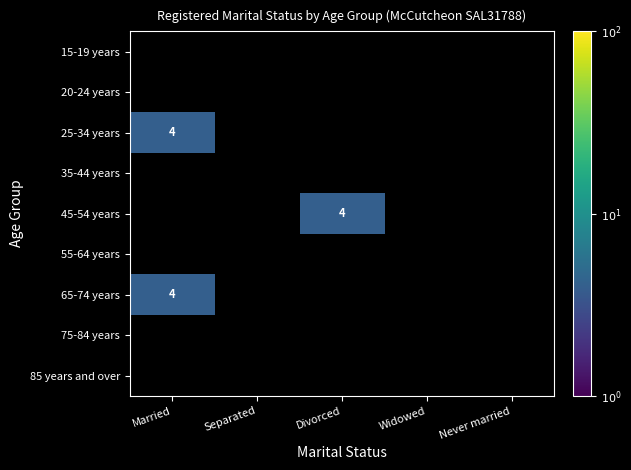

Is the value of 55-64 years at Separated greater than the value of 25-34 years at Separated?

No